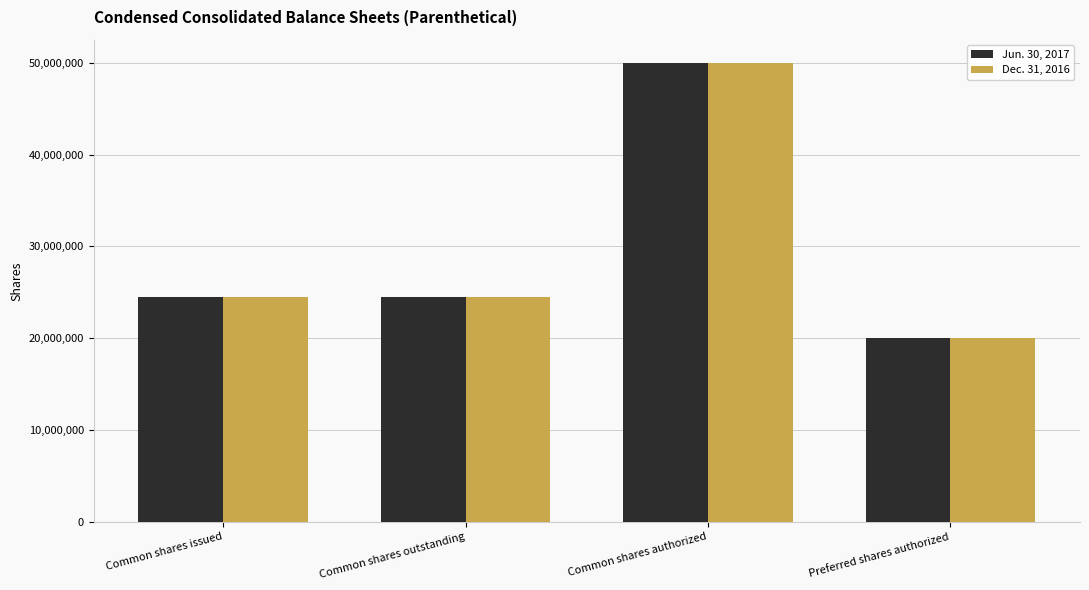

Reading right to left, transcribe all the data shown in this chart.

Jun. 30, 2017: 20000000	50000000	24468618	24468618
Dec. 31, 2016: 20000000	50000000	24451582	24451582